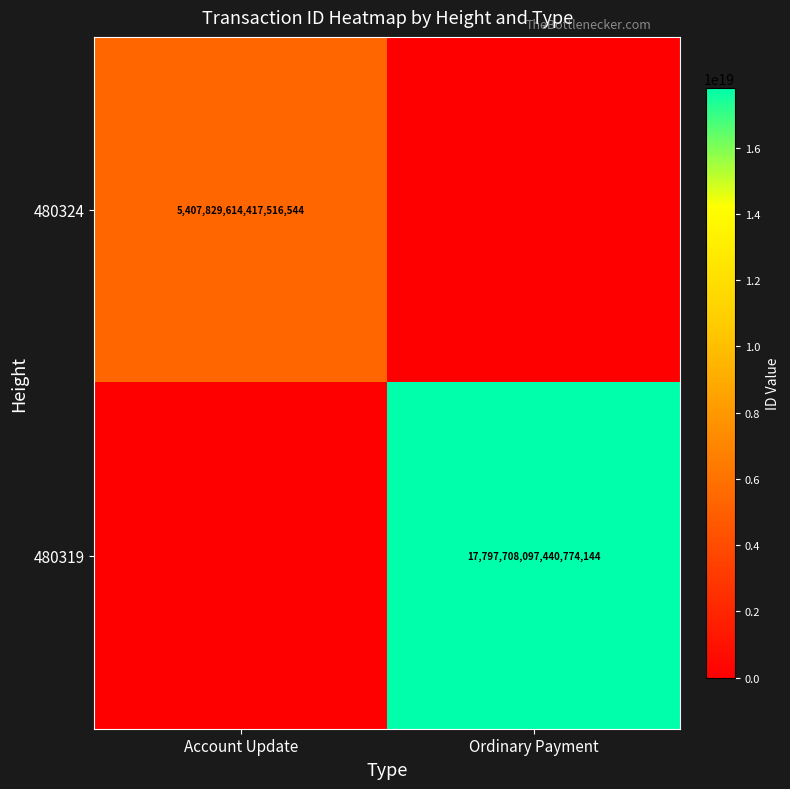

Is the value of 480324 at Account Update greater than the value of 480319 at Ordinary Payment?

No